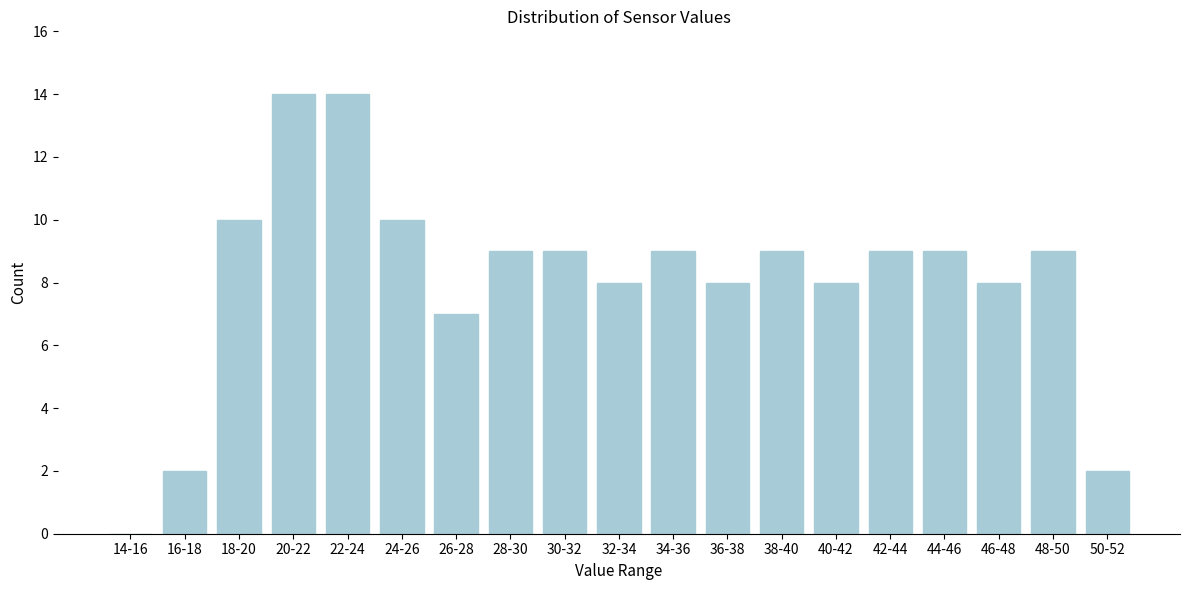

Reading right to left, what are all the values shown in this chart?

50-52=2	48-50=9	46-48=8	44-46=9	42-44=9	40-42=8	38-40=9	36-38=8	34-36=9	32-34=8	30-32=9	28-30=9	26-28=7	24-26=10	22-24=14	20-22=14	18-20=10	16-18=2	14-16=0